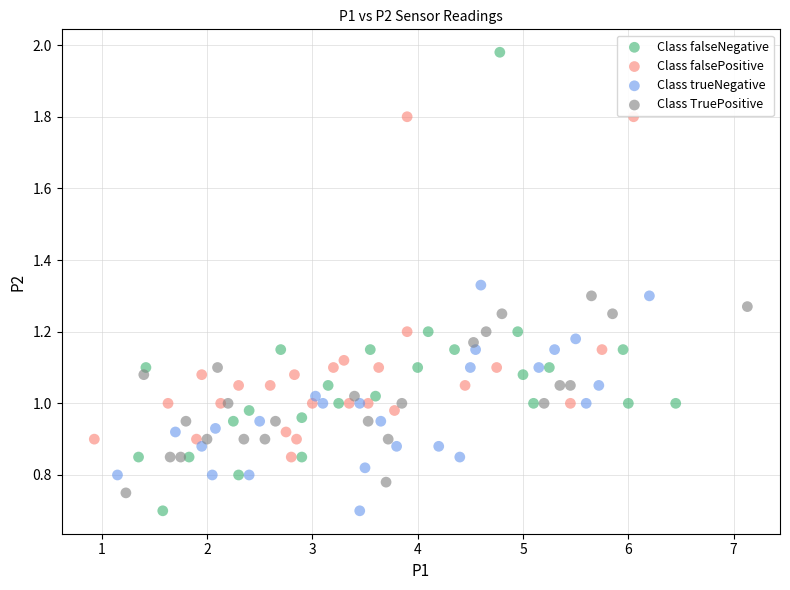

Which series has the widest spread of Y values?

Class falseNegative